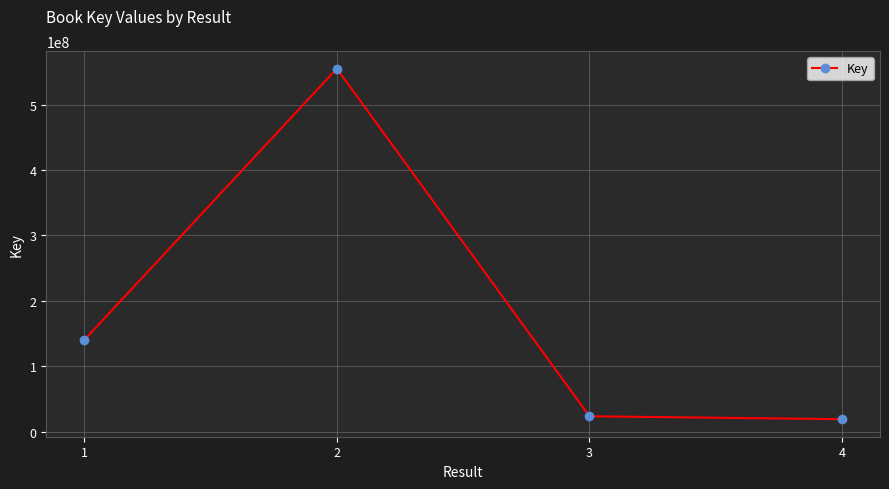

What is the difference between the values at 3 and 1?

116402997